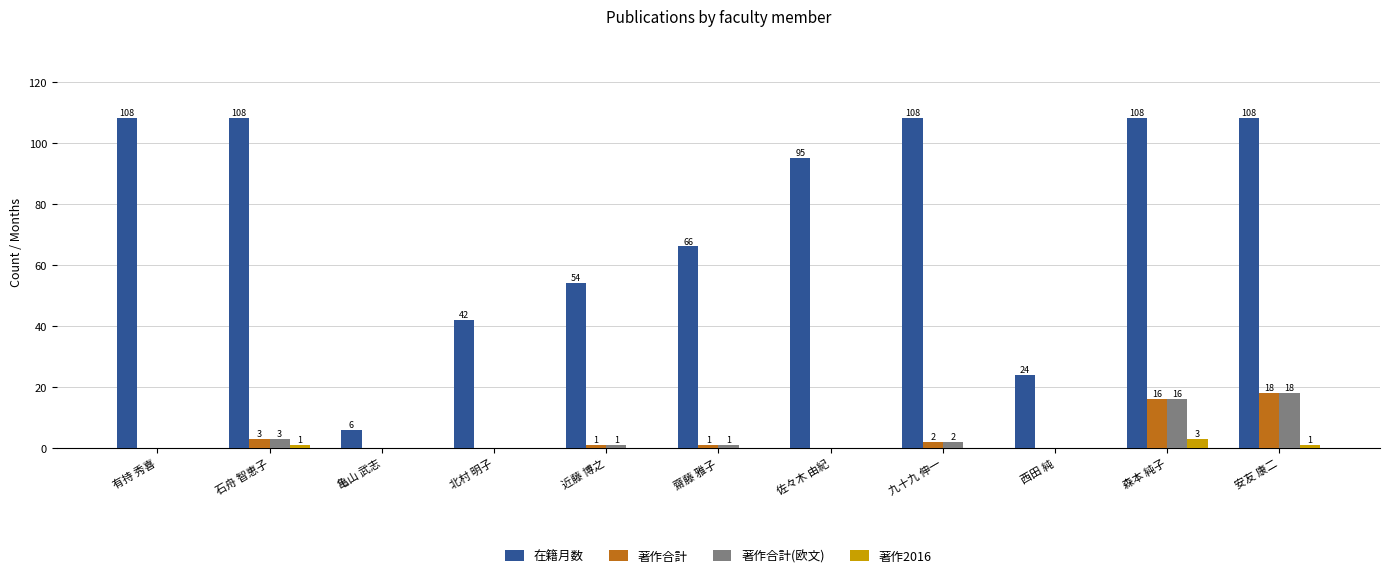

Which series has the largest total across all categories?

在籍月数